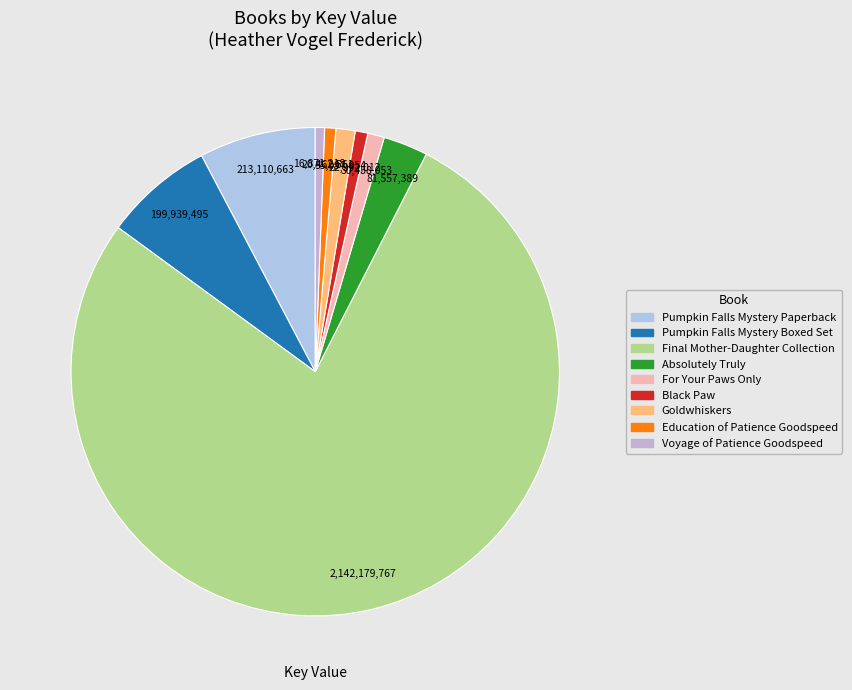

What is the change in value from Absolutely Truly to Education of Patience Goodspeed?

-61094828